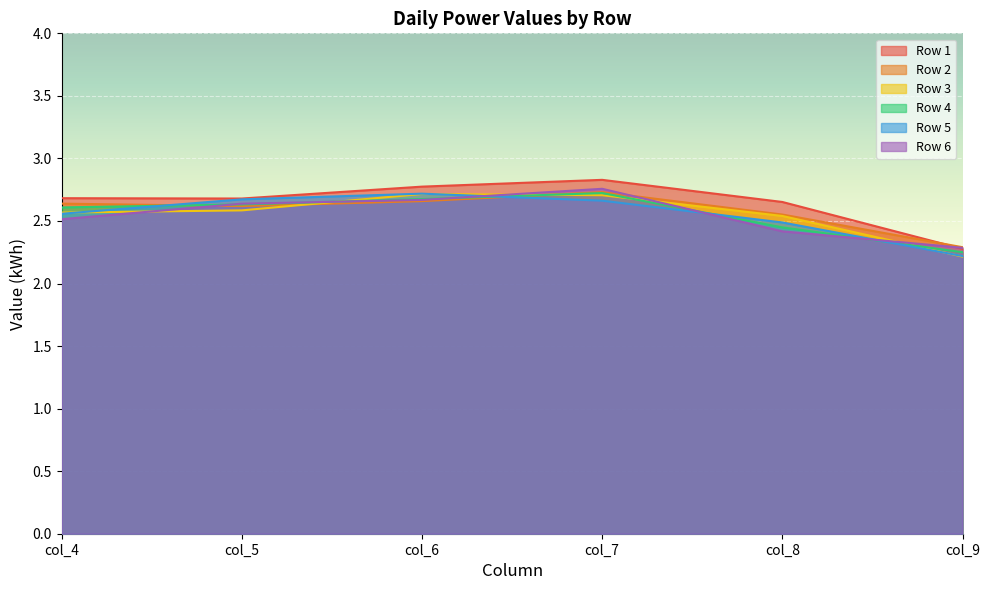

Where is Row 2 nearest to the value 2?

col_9